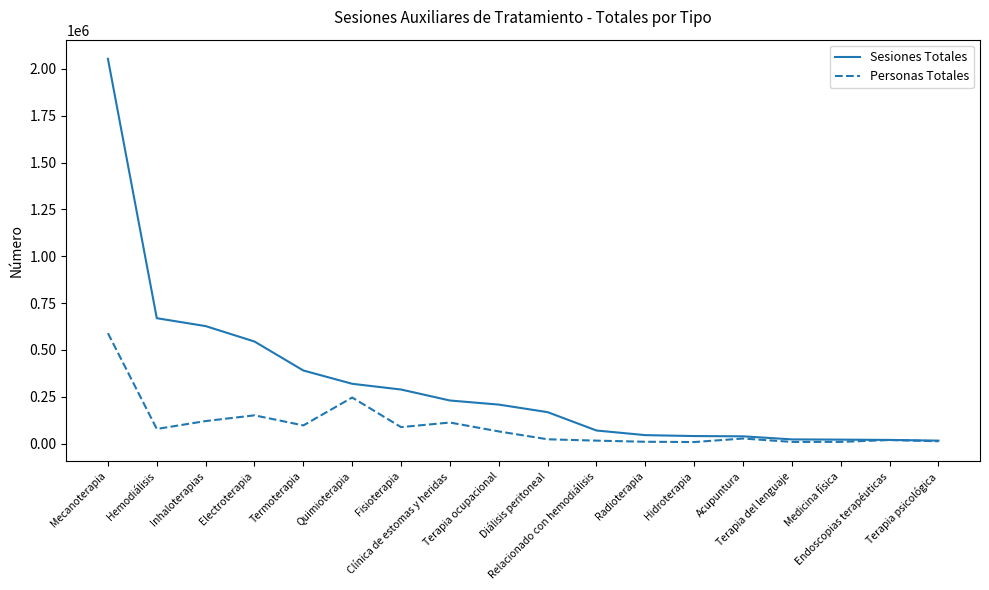

Which series has the largest total across all categories?

Sesiones Totales